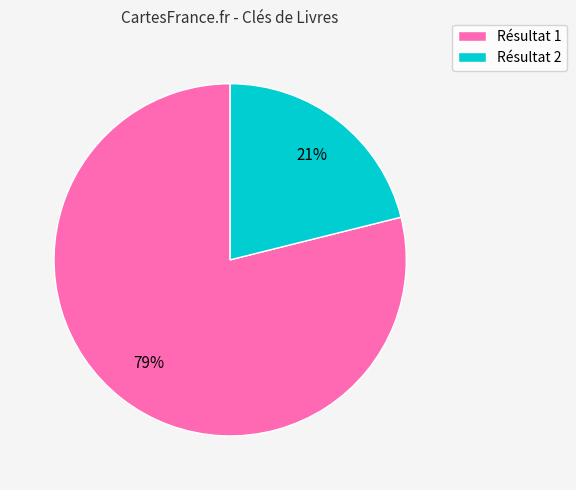

Which has a higher value, Résultat 1 or Résultat 2?

Résultat 1